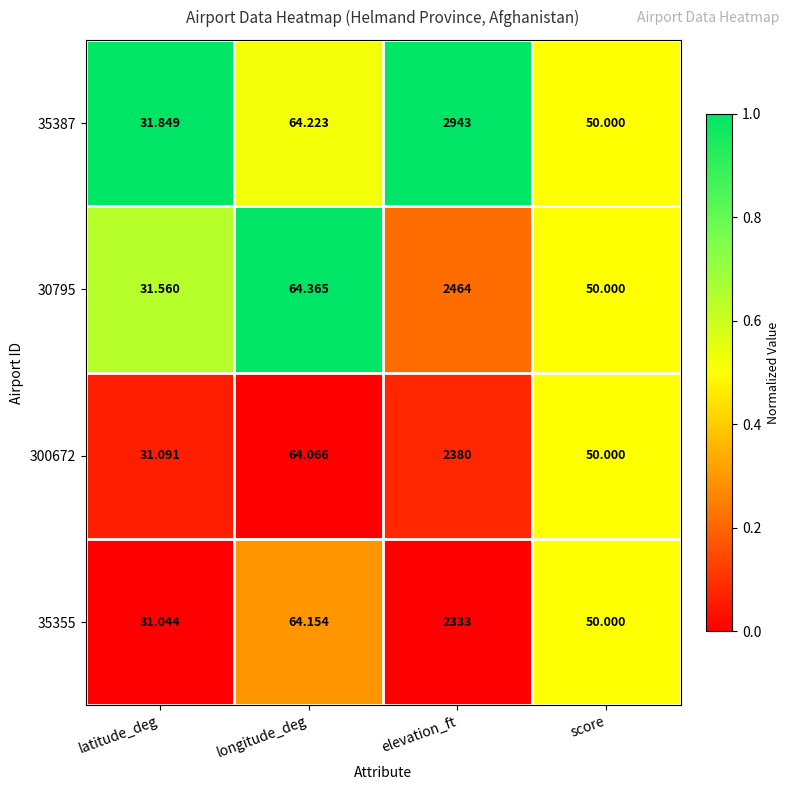

What is the maximum value shown in the chart?

2943.0